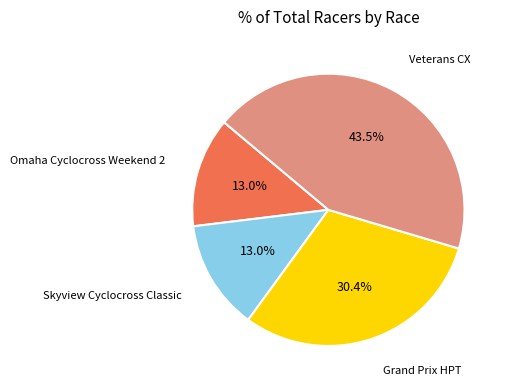

Does any single category account for the majority?

No